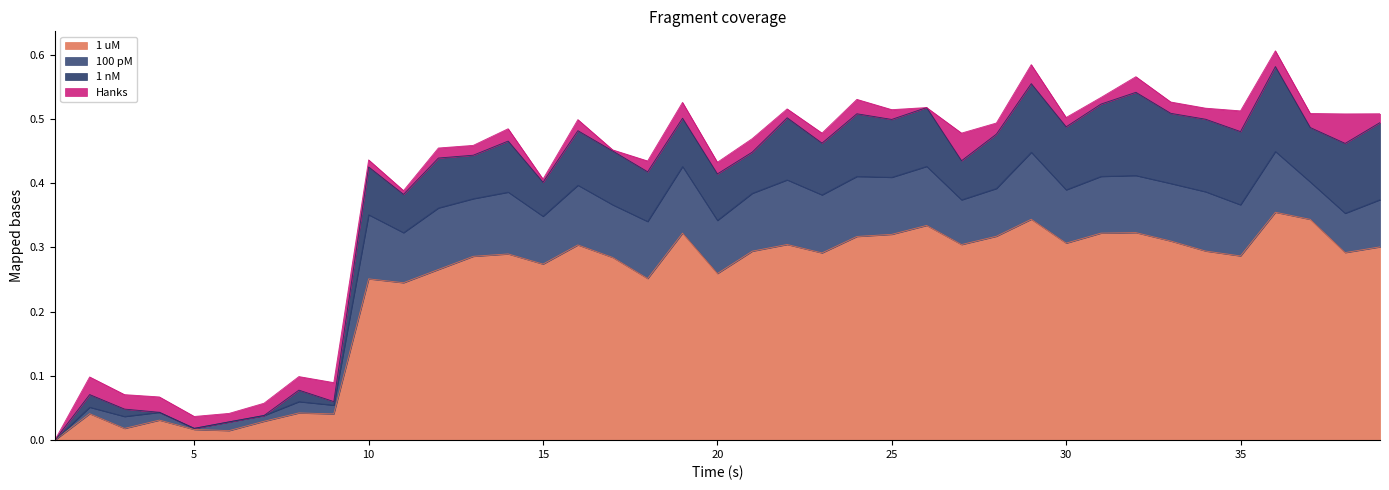

What are all the series names shown in the legend?

1 uM, 100 pM, 1 nM, Hanks